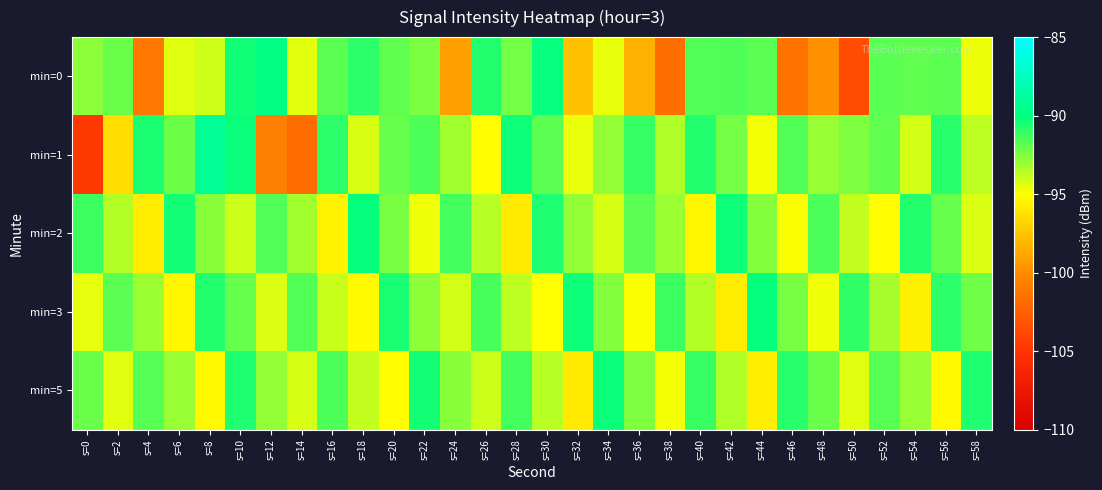

Which series has the largest total across all categories?

min=5